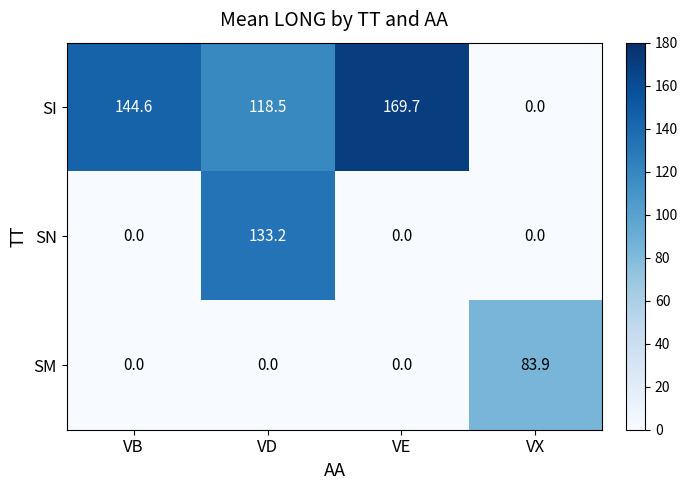

Rank the series by their maximum value, from highest to lowest.

SI, SN, SM